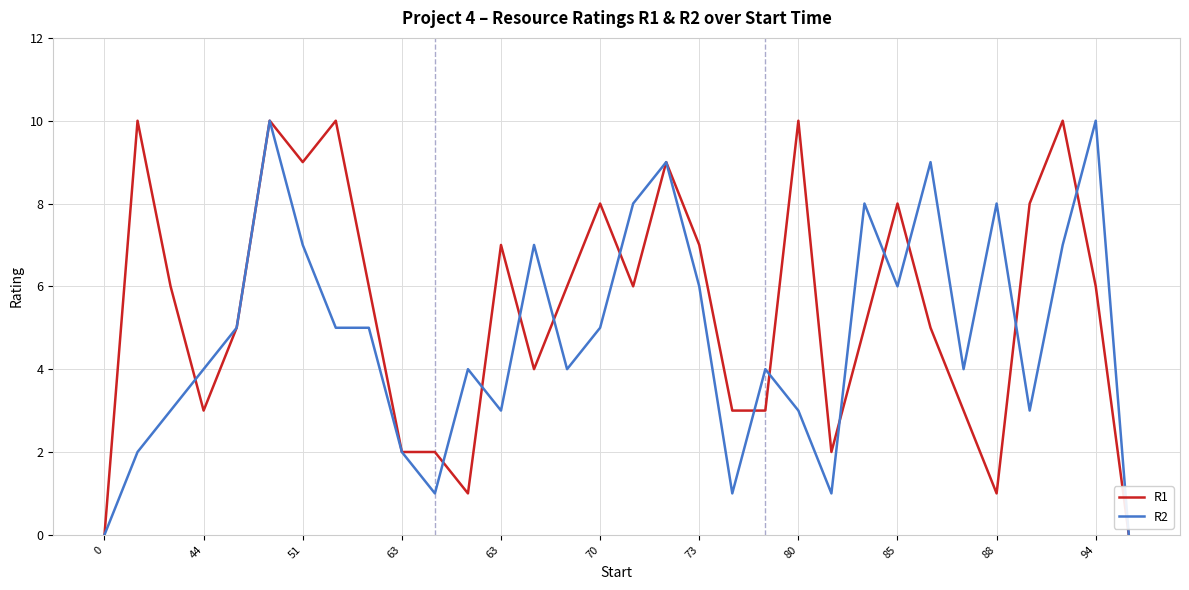

What is the maximum value shown in the chart?

10